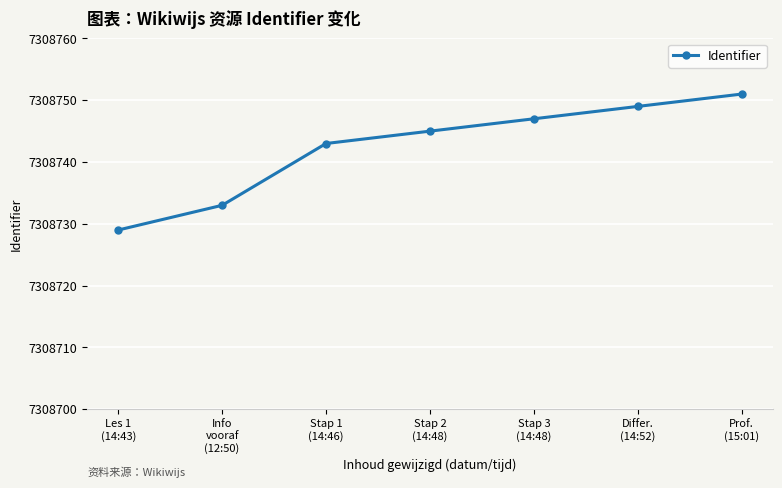

List the labels in order of value, largest first.

Prof.
(15:01), Differ.
(14:52), Stap 3
(14:48), Stap 2
(14:48), Stap 1
(14:46), Info
vooraf
(12:50), Les 1
(14:43)